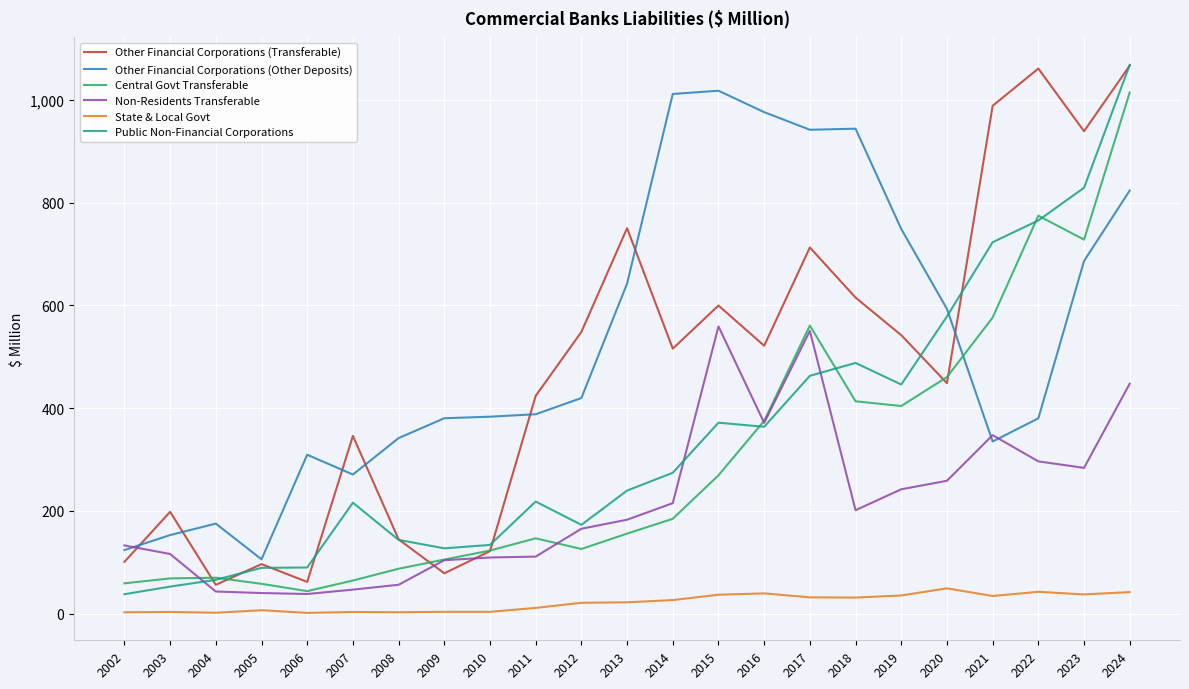

Where does the Central Govt Transferable series first go above 155?

2013